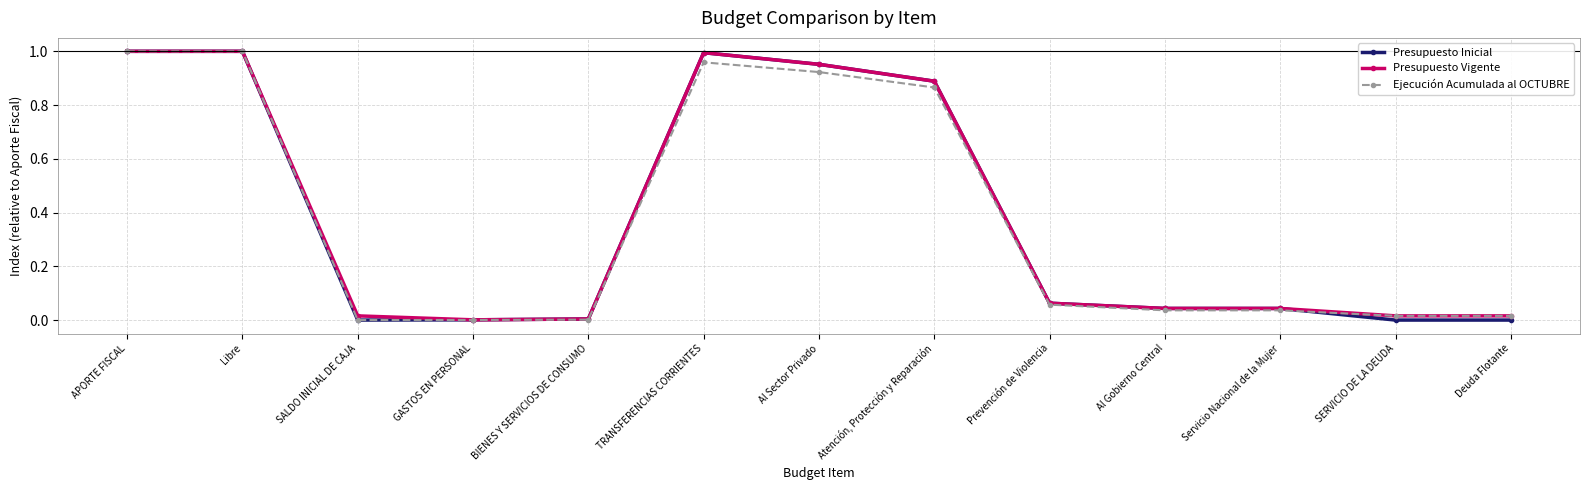

What is the label of the 12th point from the right?

Libre